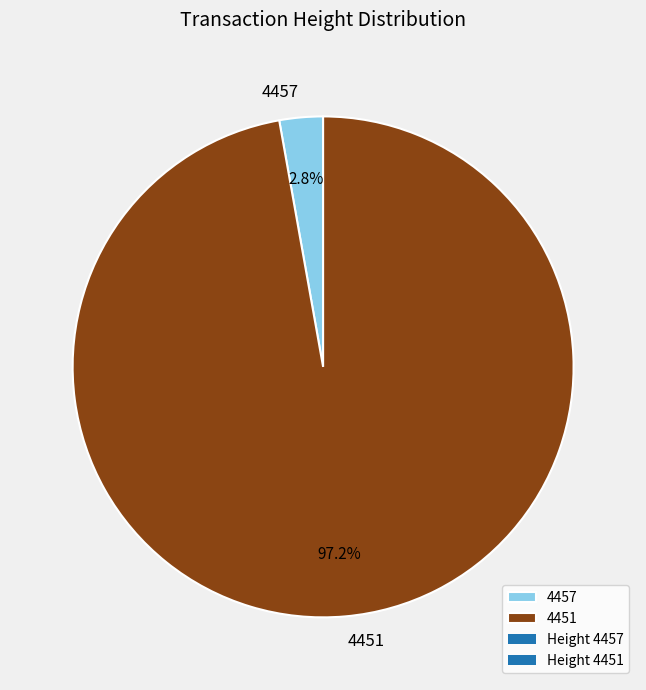

The 4457 slice represents 11% of the pie. True or false?

False